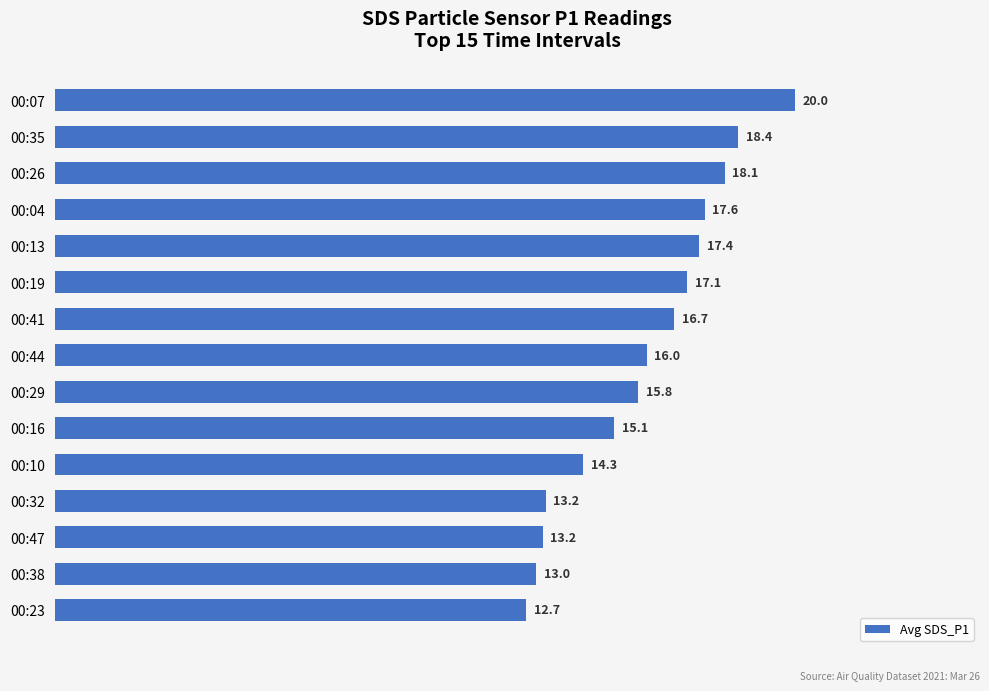

What is the approximate value at 00:38?

13.0